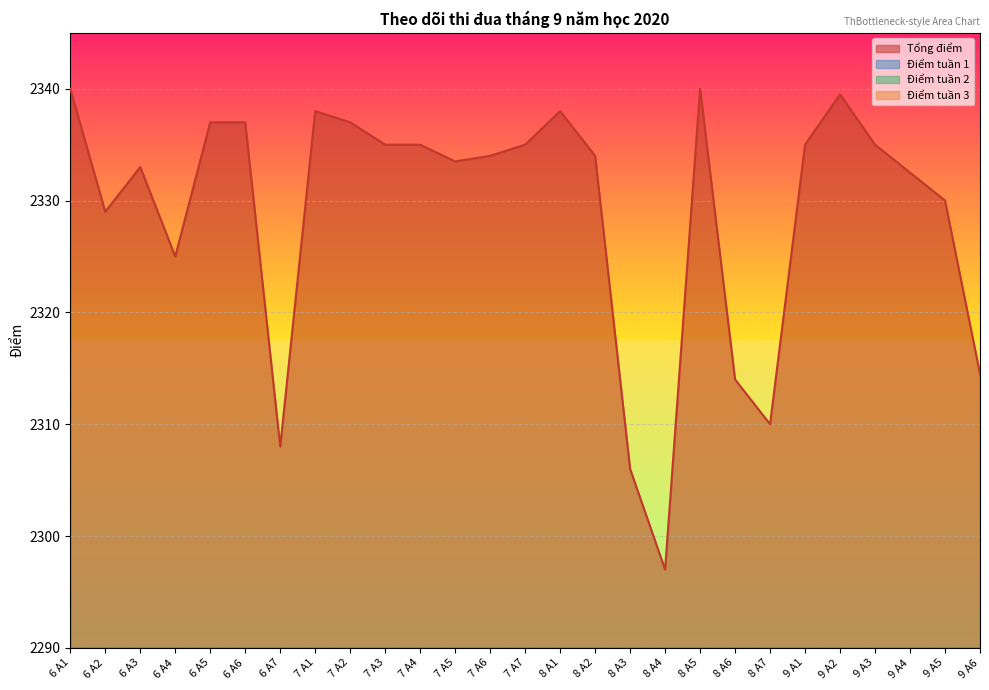

What is the difference between the second highest and second lowest values in the Điểm tuần 3 series?

9.5